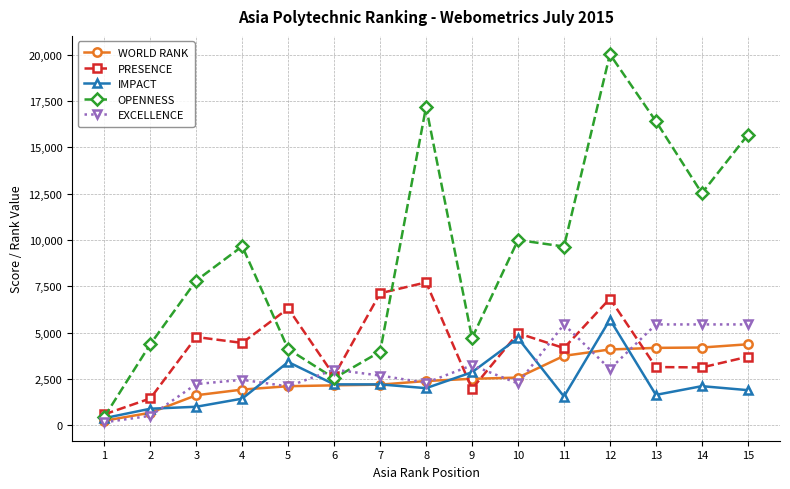

Which category has the highest value in the IMPACT series?

12